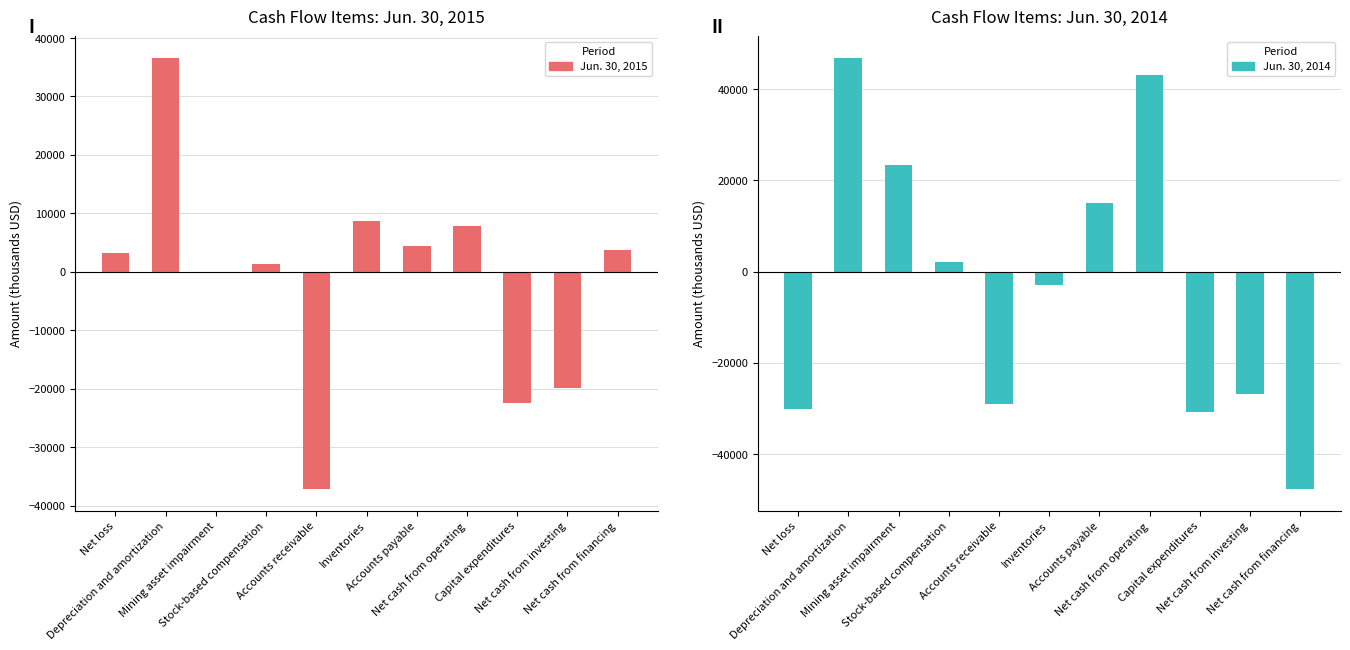

Is it true that Jun. 30, 2015 equals -28859 at Mining asset impairment?

False